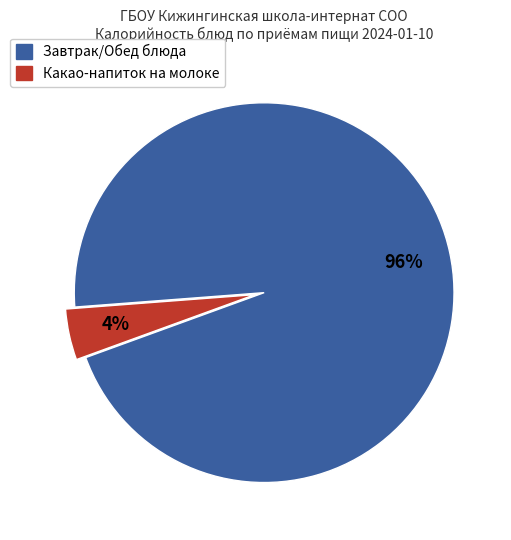

Is there a majority slice in this chart?

Yes